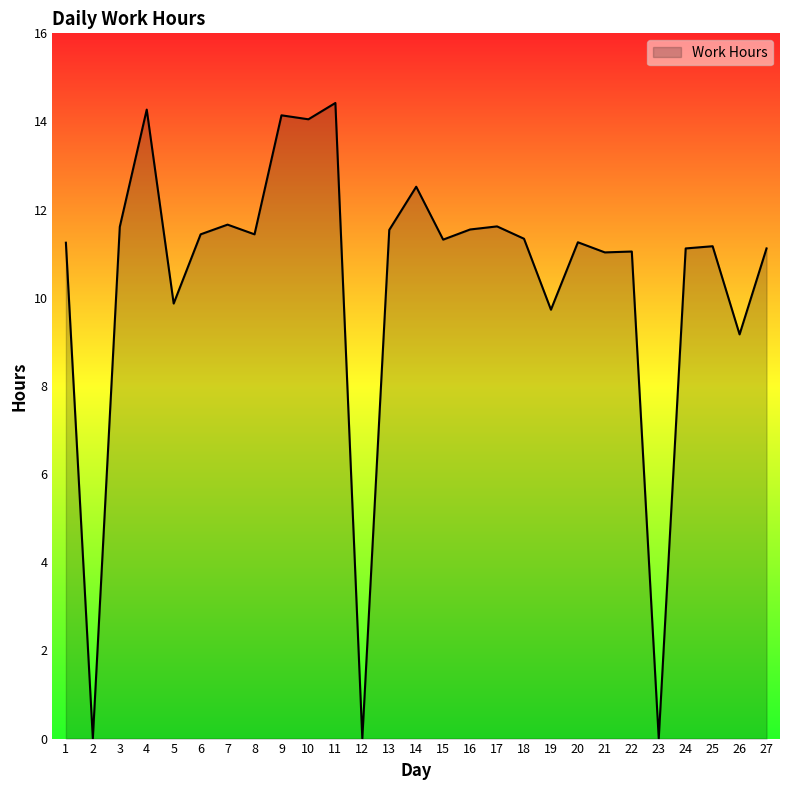

At which label is the value closest to 7?

26